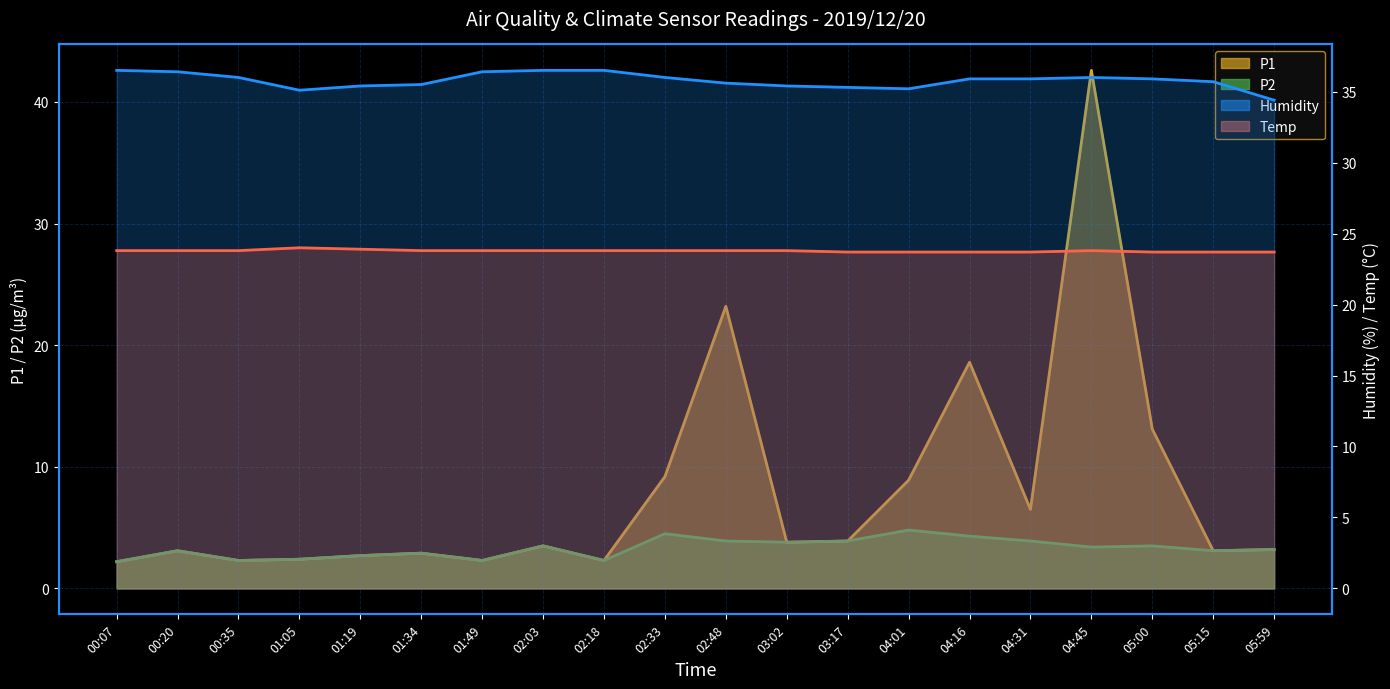

Which series changed the most between 00:07 and 03:02?

P1